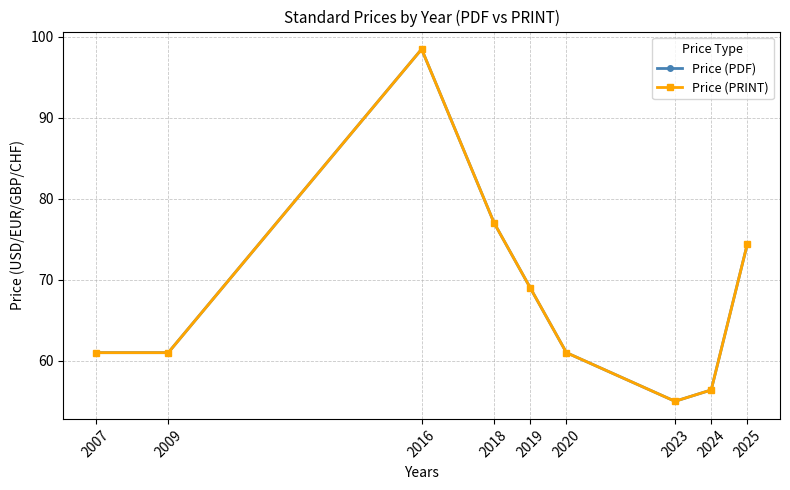

Does the chart have visible grid lines?

Yes